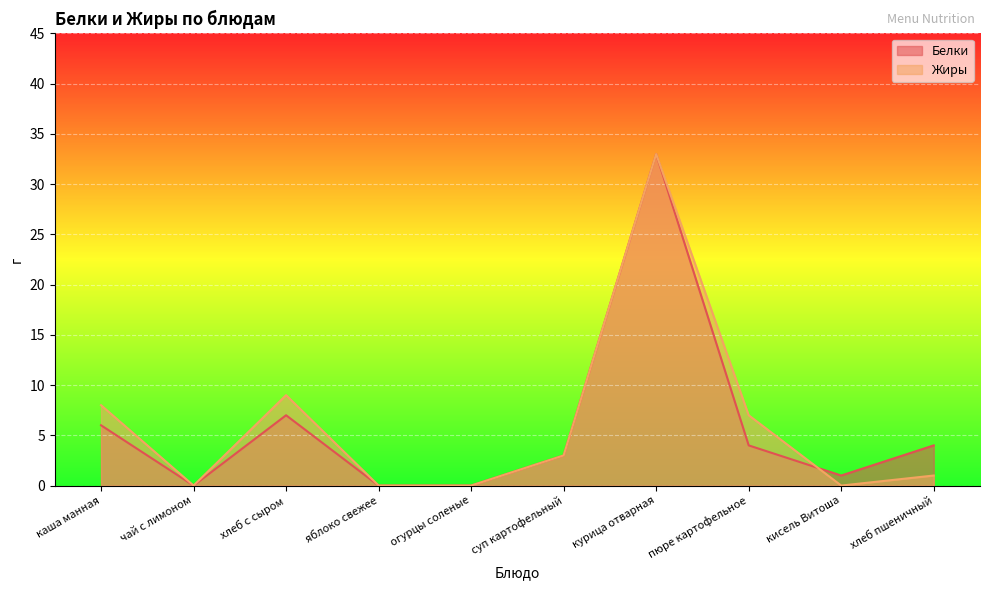

What is the average value of the Жиры series?

6